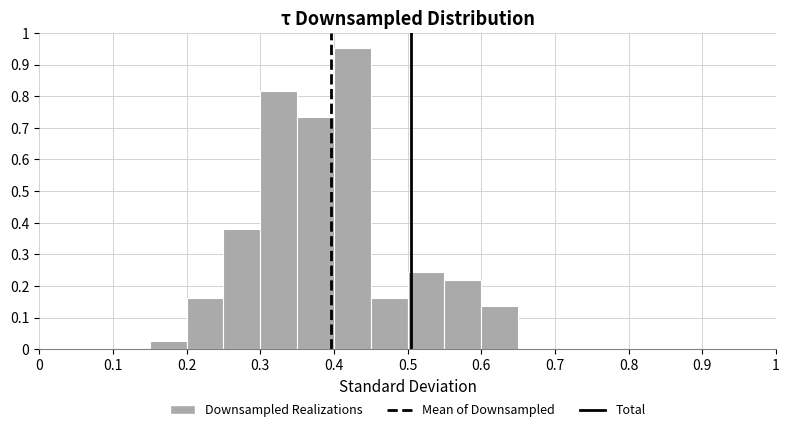

Which range on the x-axis has the tallest bar?

0.40 to 0.45